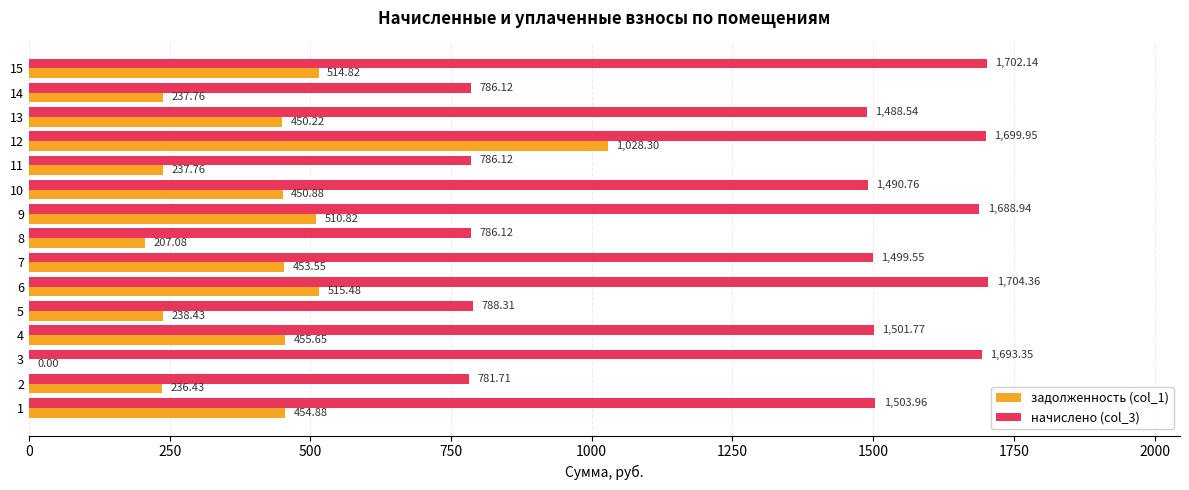

What is the average value of the задолженность (col_1) series?

399.5